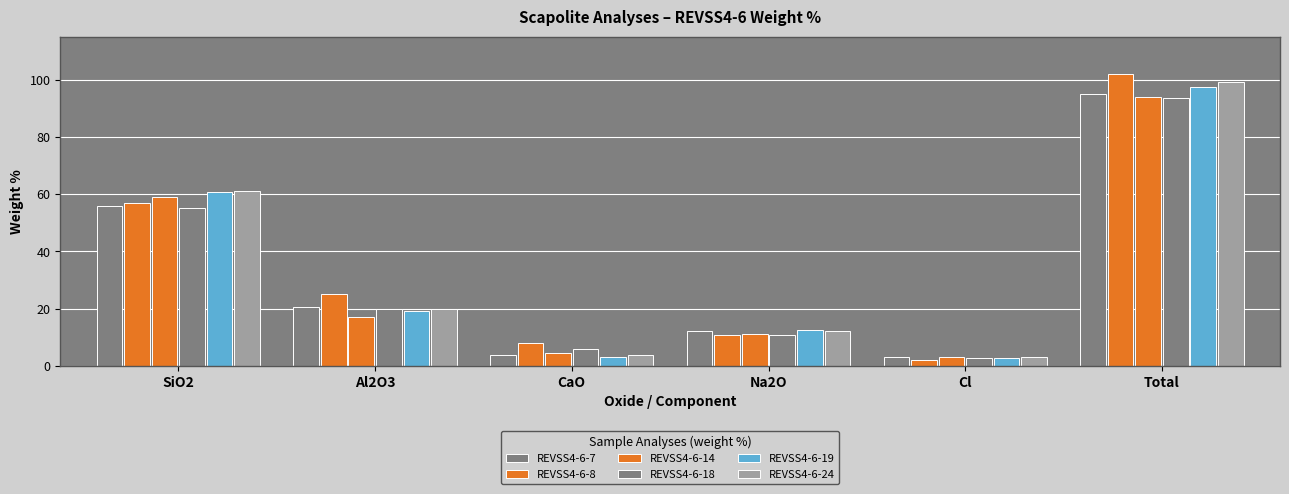

What position from the right is Total?

1